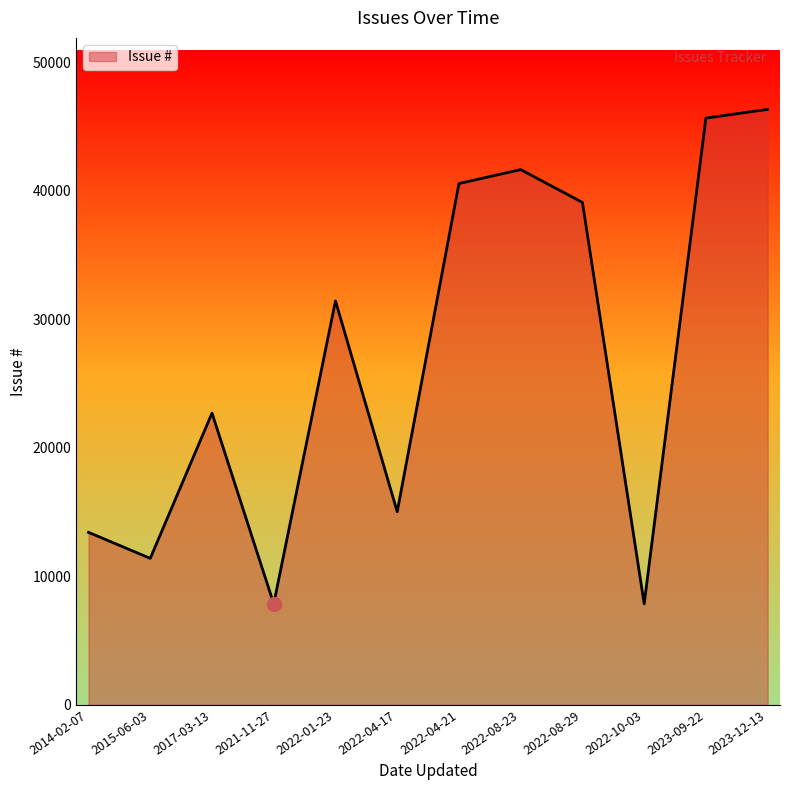

At which label is the value closest to 27100?

2022-01-23